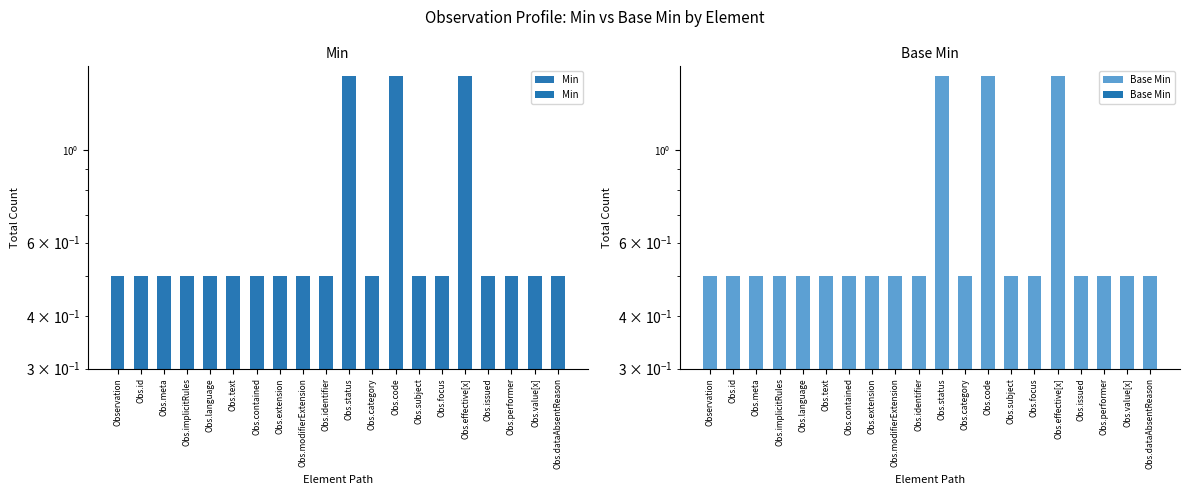

Rank the categories by Min value from highest to lowest.

Obs.status, Obs.code, Obs.effective[x], Observation, Obs.id, Obs.meta, Obs.implicitRules, Obs.language, Obs.text, Obs.contained, Obs.extension, Obs.modifierExtension, Obs.identifier, Obs.category, Obs.subject, Obs.focus, Obs.issued, Obs.performer, Obs.value[x], Obs.dataAbsentReason